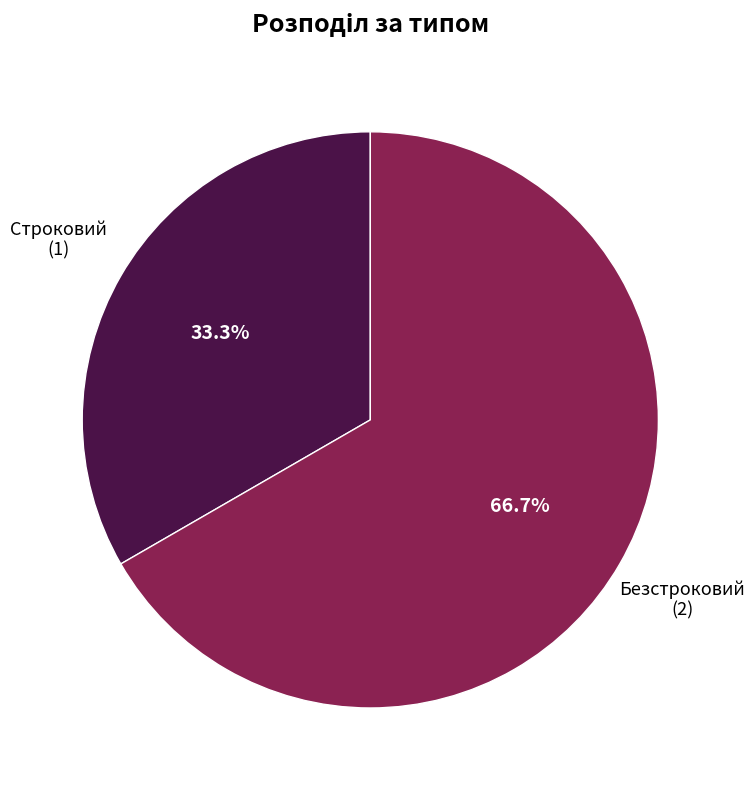

Does any single category account for the majority?

Yes